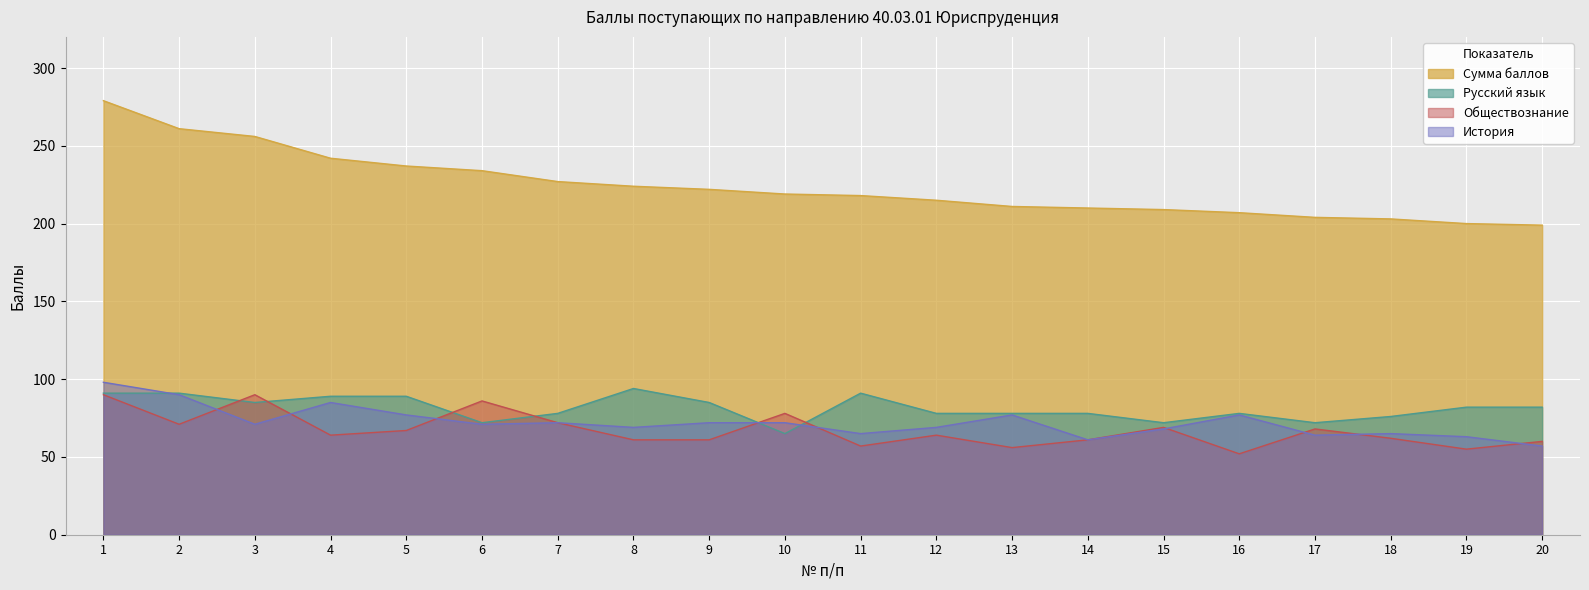

At how many categories does at least one series exceed 142?

20